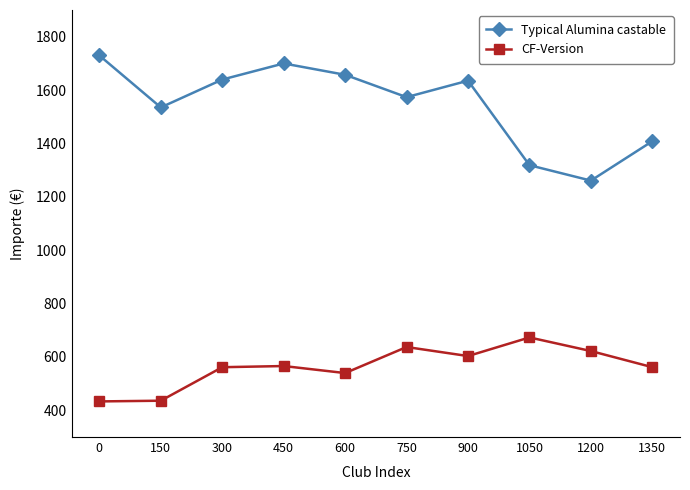

Rank the series by their average value, from lowest to highest.

CF-Version, Typical Alumina castable